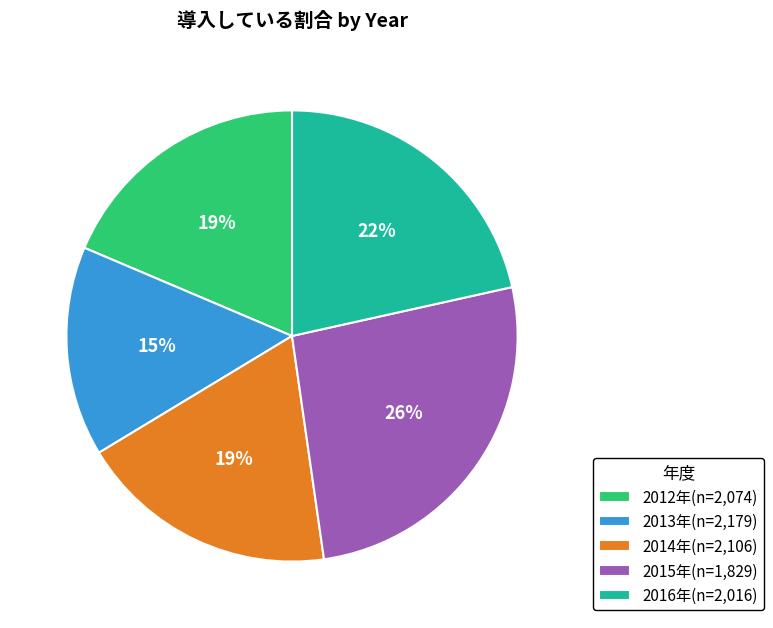

Between 2013年(n=2,179) and 2016年(n=2,016), which is larger?

2016年(n=2,016)